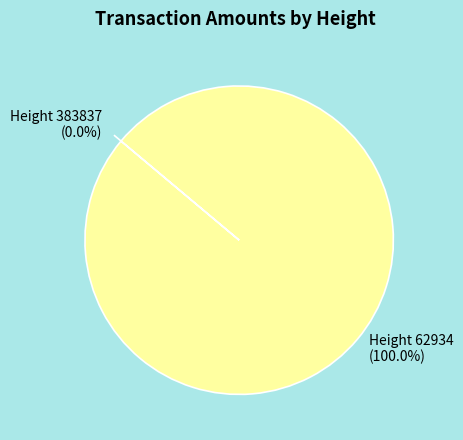

To the nearest percent, what is the difference between the 62934 and 383837 slice percentages?

100%